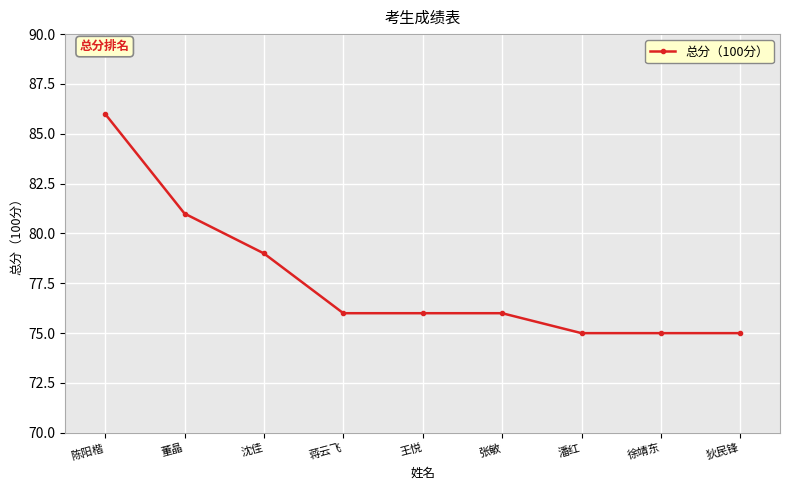

At which category does the chart reach its peak across all series?

陈阳楷